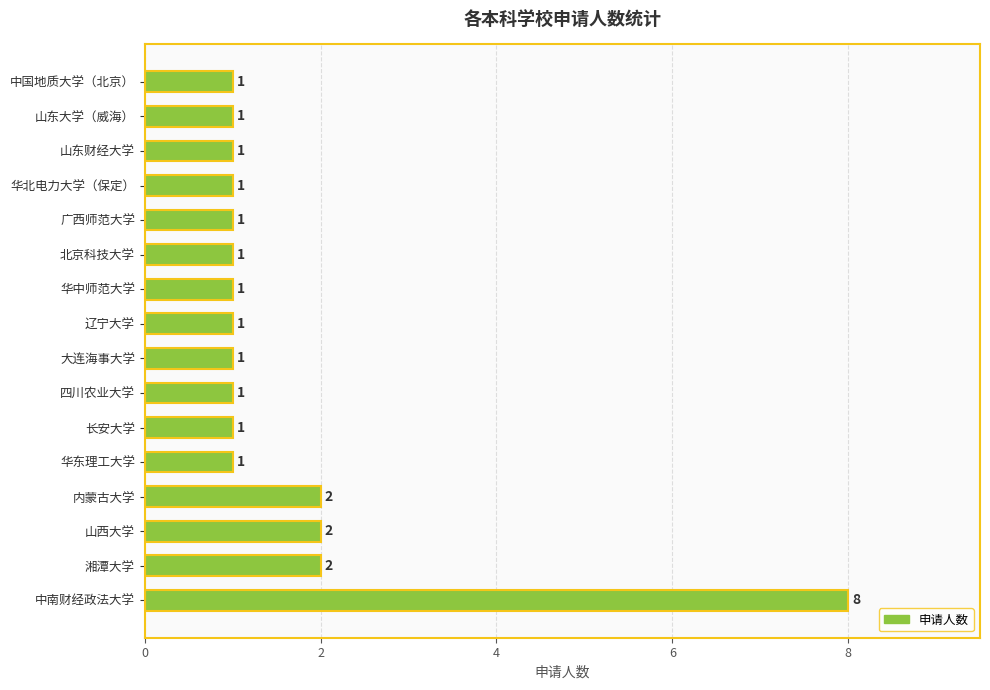

How many values are between 1 and 2?

15